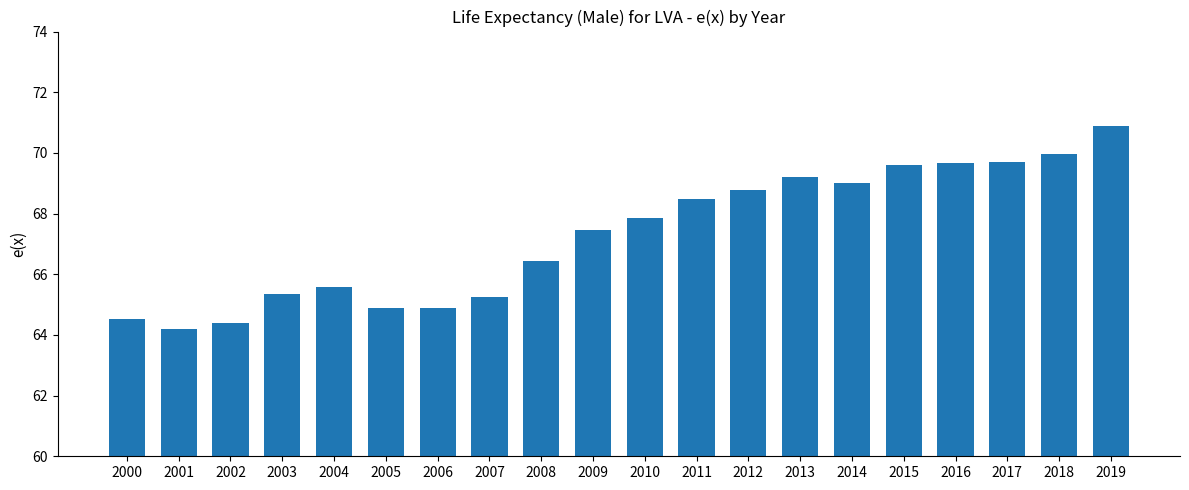

How many values exceed 67?

11